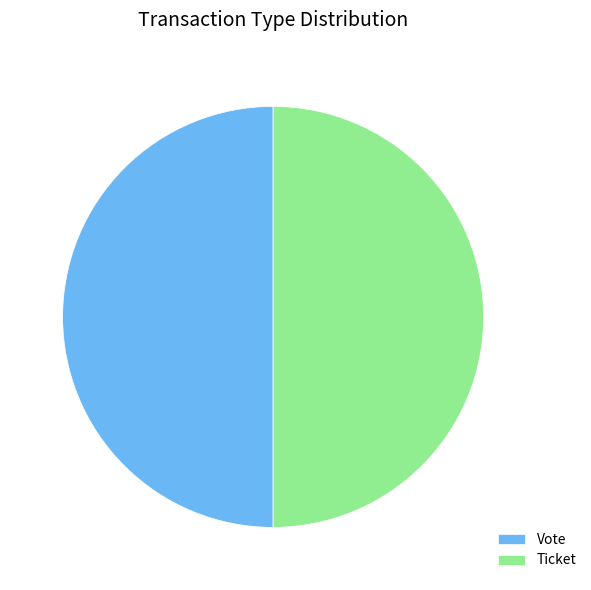

Is the sum of Ticket and Vote greater than half?

Yes